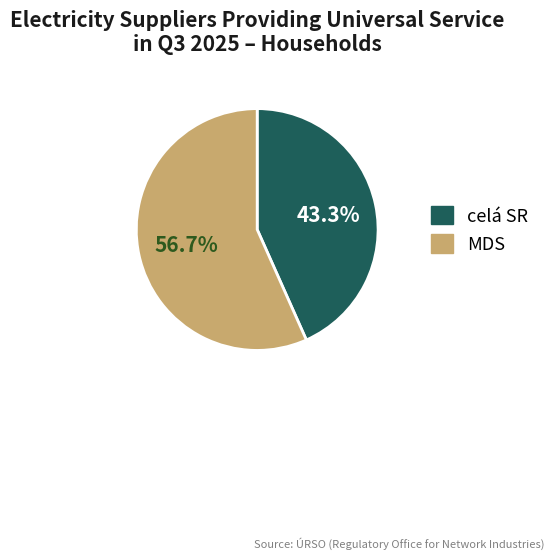

What is the largest slice in the pie chart?

MDS